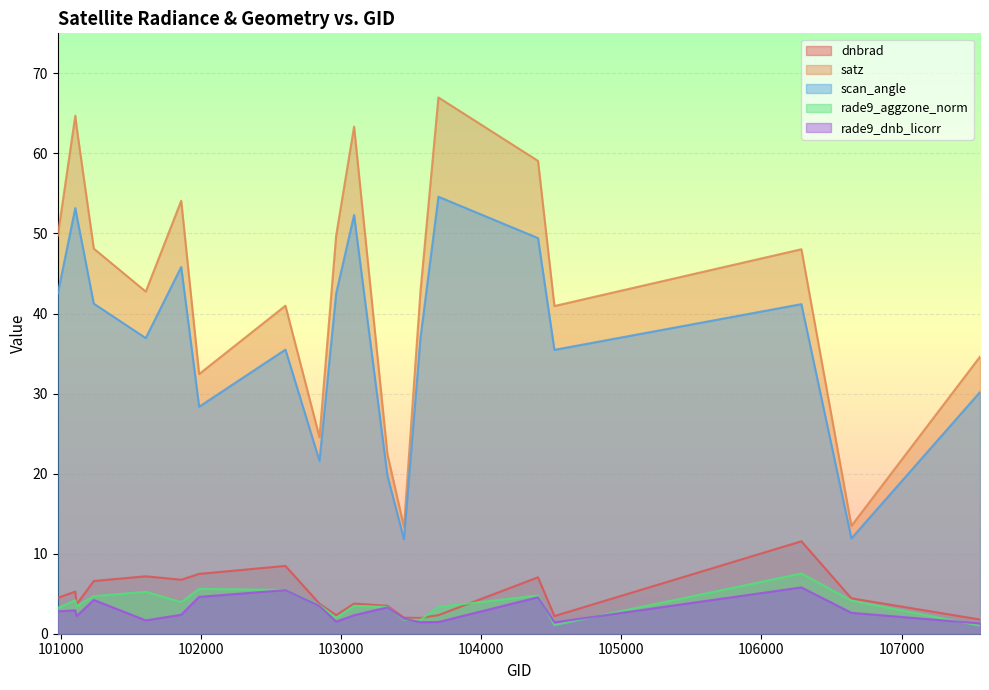

Reading right to left, extract all data points from this chart.

dnbrad: 1.8	4.4	11.5	2.2	7.0	2.3	2.0	2.0	3.5	3.8	2.3	3.8	8.5	7.5	6.7	7.2	6.6	3.7	5.3	4.5
satz: 34.6	13.5	48.0	40.9	59.1	67.0	42.8	13.4	22.4	63.3	49.7	24.6	41.0	32.4	54.1	42.7	48.1	63.3	64.7	49.7
scan_angle: 30.2	11.9	41.2	35.5	49.4	54.6	37.0	11.8	19.7	52.3	42.5	21.6	35.5	28.4	45.8	36.9	41.2	52.3	53.2	42.5
rade9_aggzone_norm: 1.0	4.1	7.5	1.1	4.8	3.3	1.7	1.8	3.3	3.5	2.0	3.6	5.5	5.6	4.0	5.2	4.7	3.5	4.2	3.2
rade9_dnb_licorr: 1.3	2.6	5.8	1.4	4.6	1.5	1.4	1.9	3.3	2.3	1.5	3.5	5.5	4.6	2.4	1.7	4.2	2.2	2.9	2.8